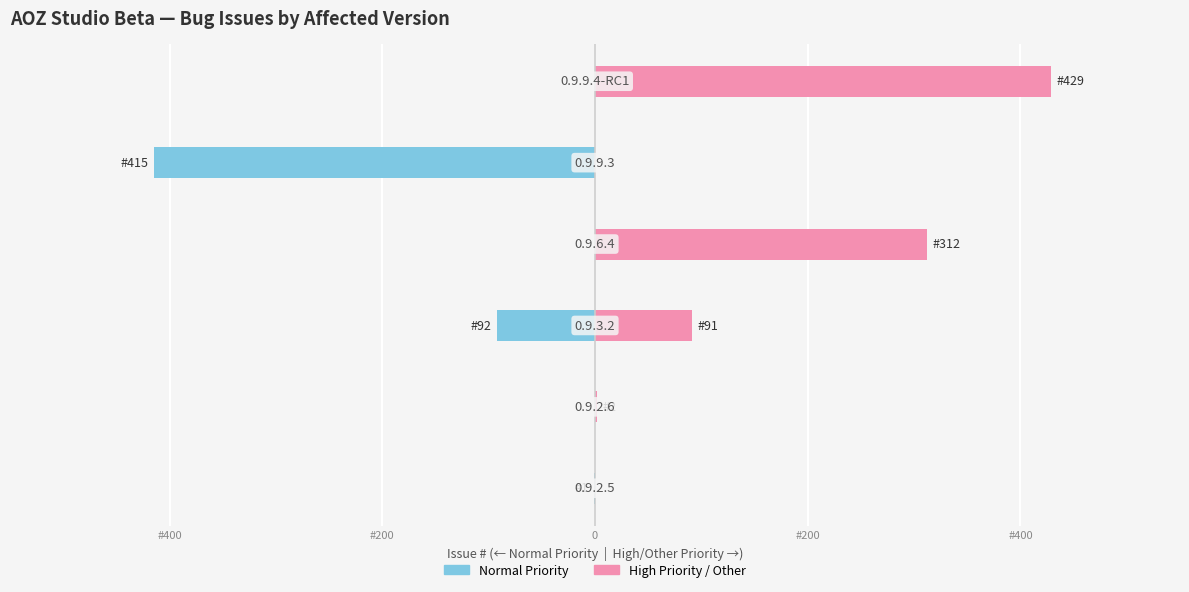

Is it true that High Priority equals 312 at #200?

True